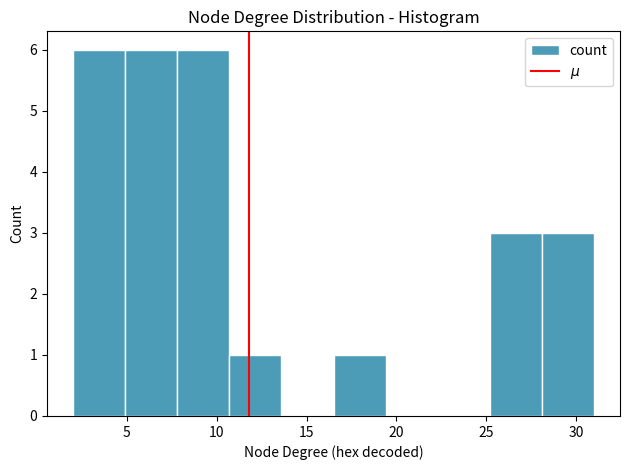

Reading left to right, transcribe this chart: for each bar, give the range it covers on the x-axis and its height. Neither the bar edges nor the heights are printed on the chart, so give them approximately, as read against the axes.

2.0 to 4.9: 6
4.9 to 7.8: 6
7.8 to 10.7: 6
10.7 to 13.6: 1
13.6 to 16.5: 0
16.5 to 19.4: 1
19.4 to 22.3: 0
22.3 to 25.2: 0
25.2 to 28.1: 3
28.1 to 31.0: 3